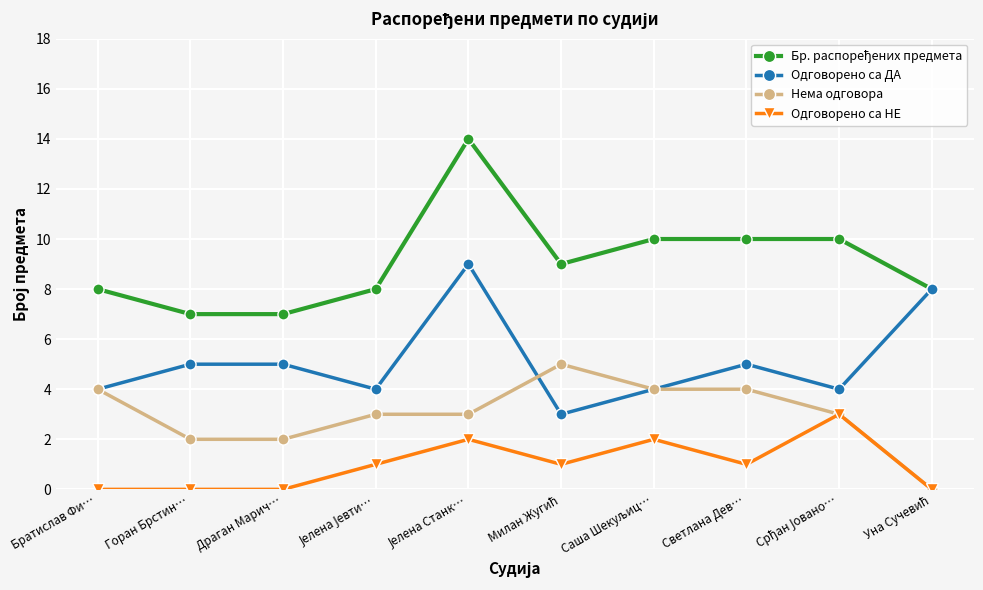

How many interior local valleys does the Одговорено са ДА series have?

3